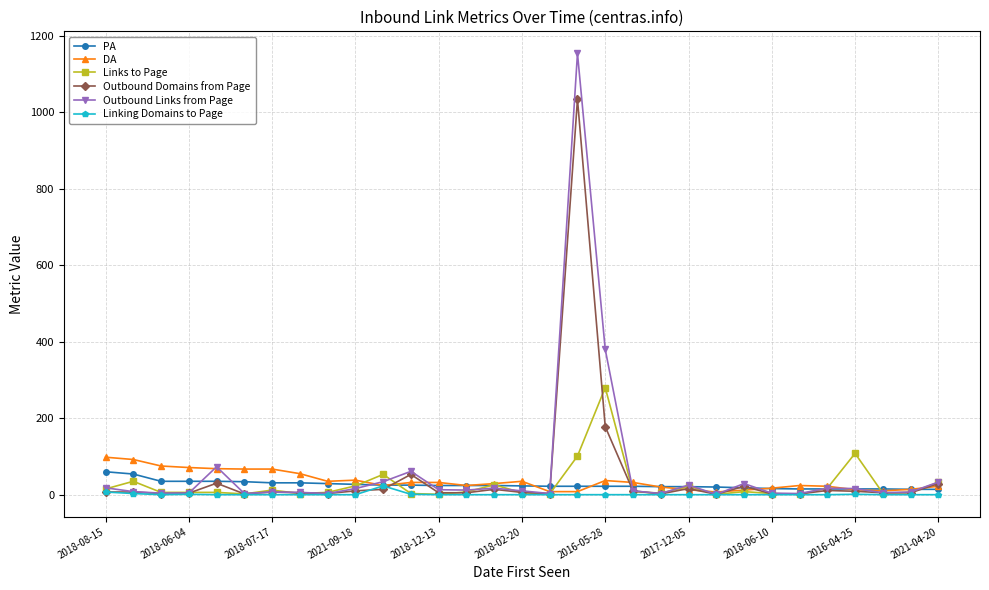

Which series has the widest spread of values?

Outbound Links from Page